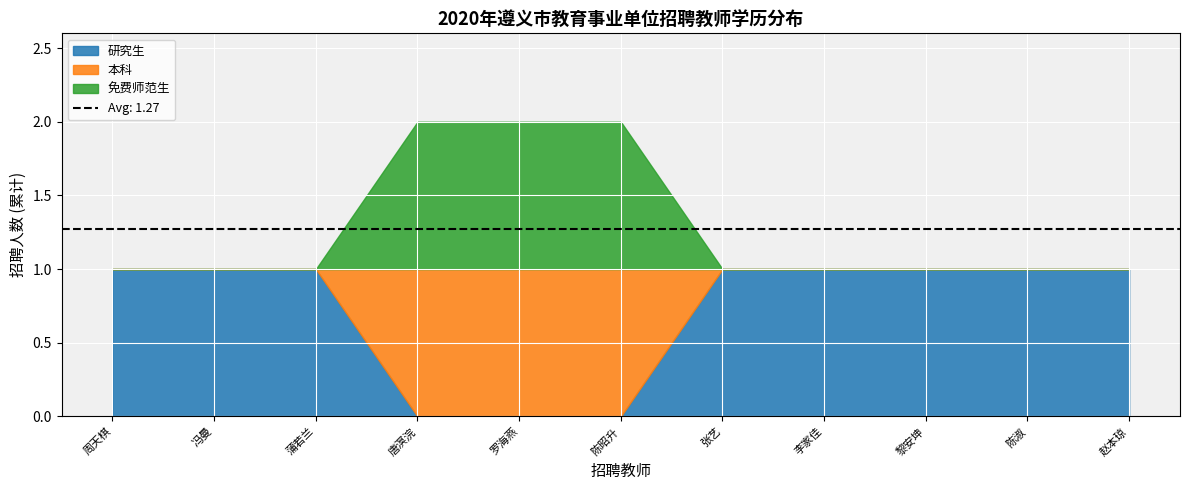

What is the spread (max minus min) of values at 1?

1